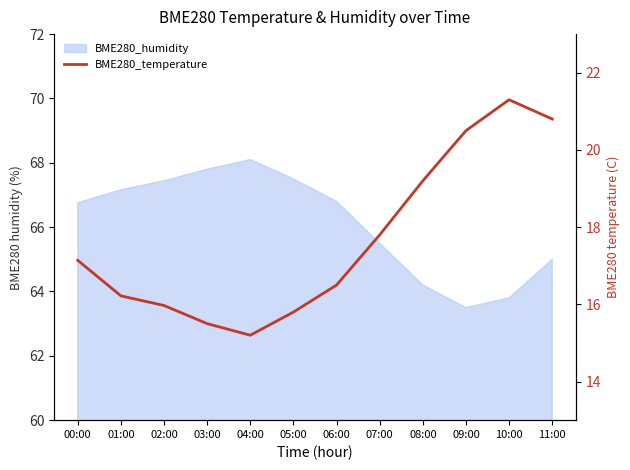

What position from the right is 00:00?

12